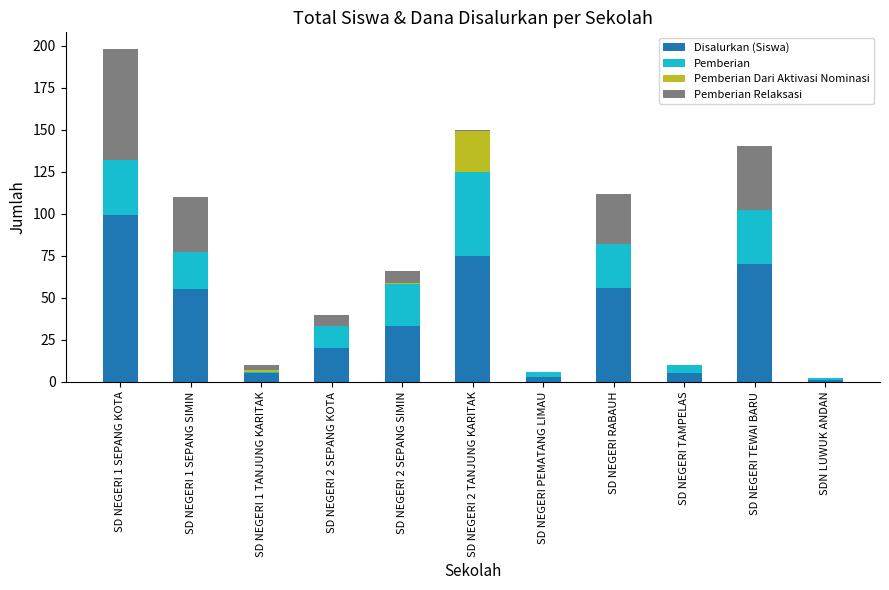

Does the chart contain stacked bars?

Yes